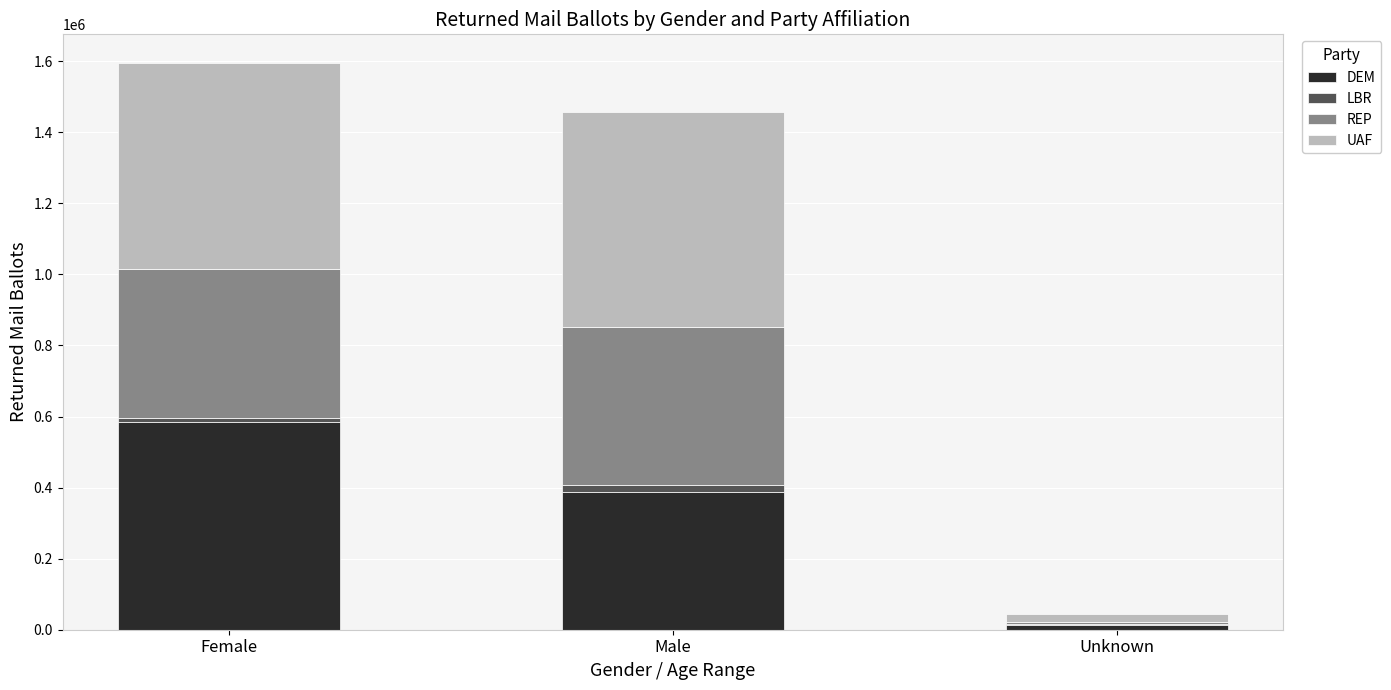

What is the highest value of the DEM series?

583235